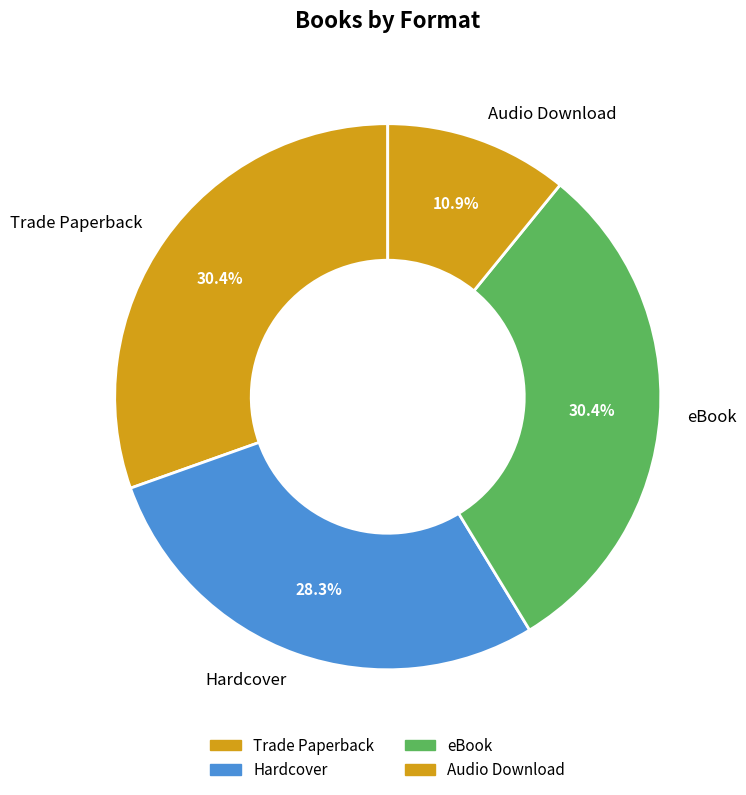

Which category has the smallest portion of the pie?

Audio Download